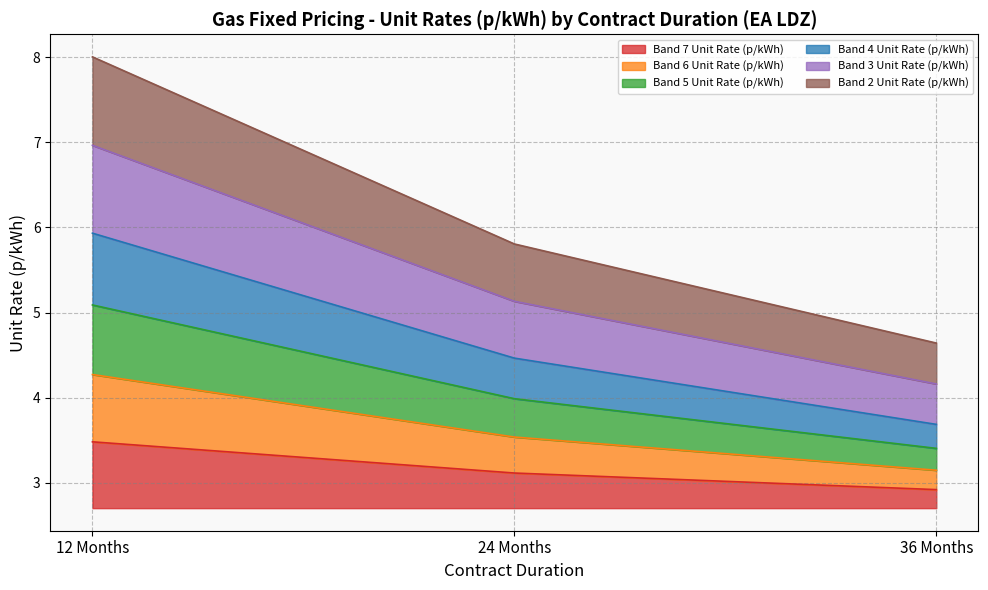

What is the label of the 3rd point from the left?

36 Months